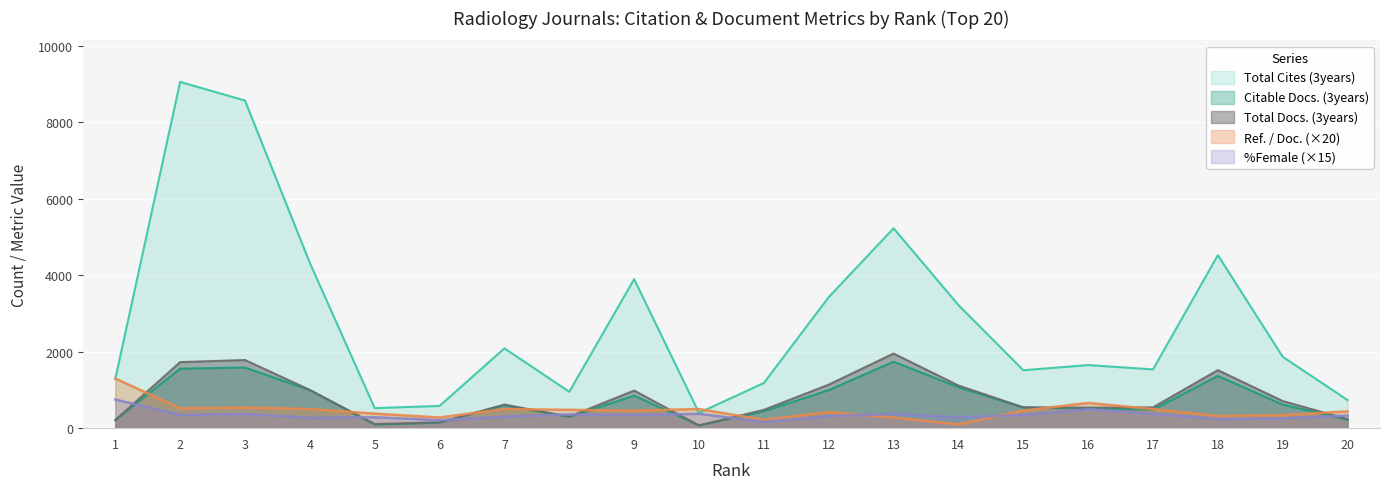

What value does the %Female series have at 12?

315